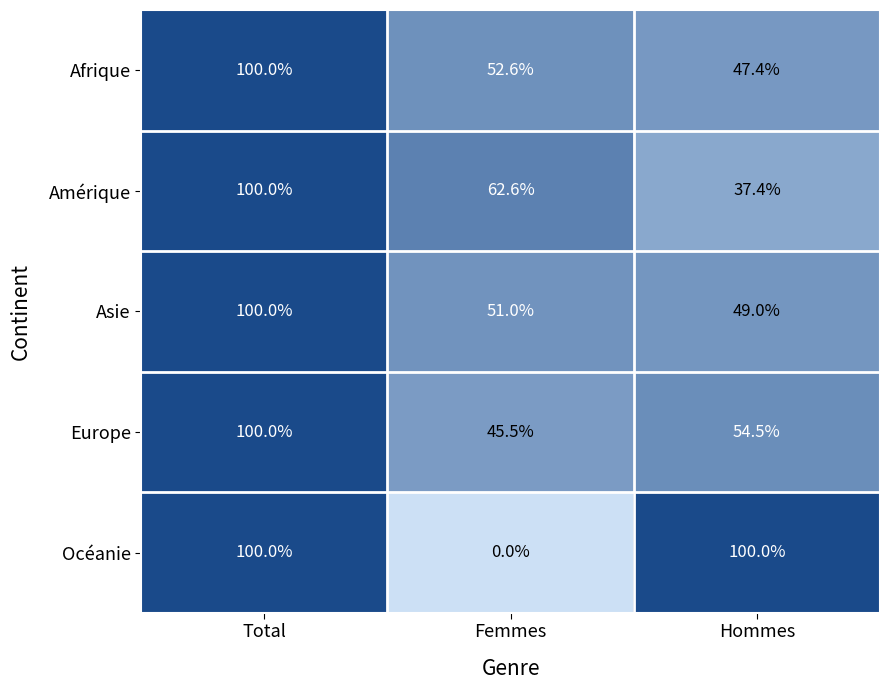

Reading left to right, what are all the values shown in this chart?

Afrique: 100.0	52.6	47.4
Amérique: 100.0	62.6	37.4
Asie: 100.0	51.0	49.0
Europe: 100.0	45.5	54.5
Océanie: 100.0	0.0	100.0